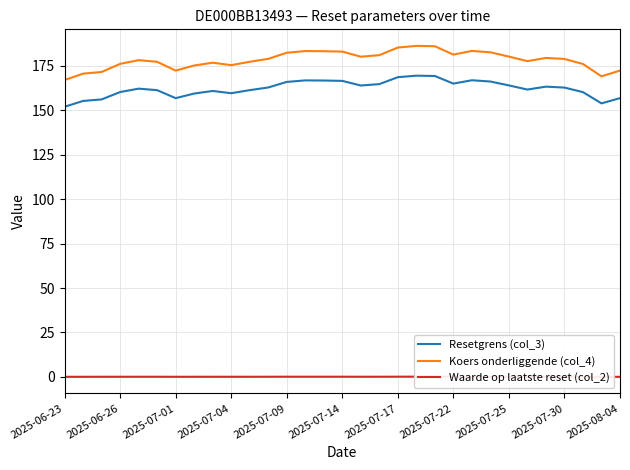

In Waarde op laatste reset (col_2), how many points are lower than both neighbors (excluding endpoints)?

6